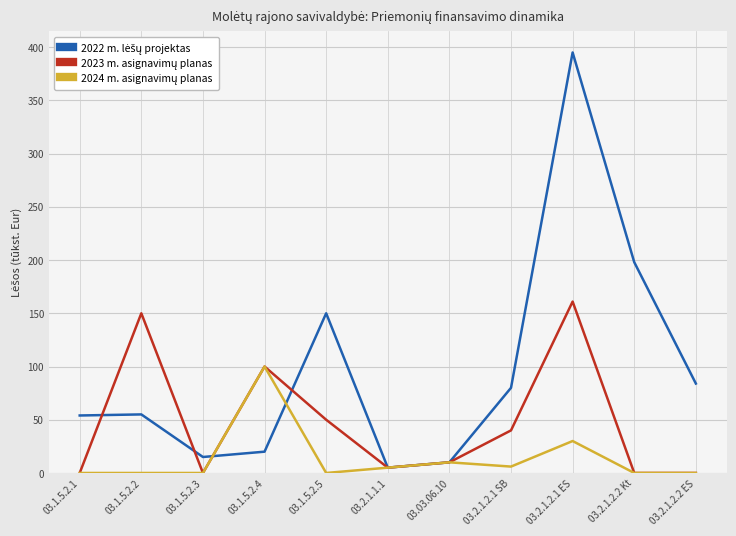

At which category is the sum across all series the highest?

03.2.1.2.1 ES